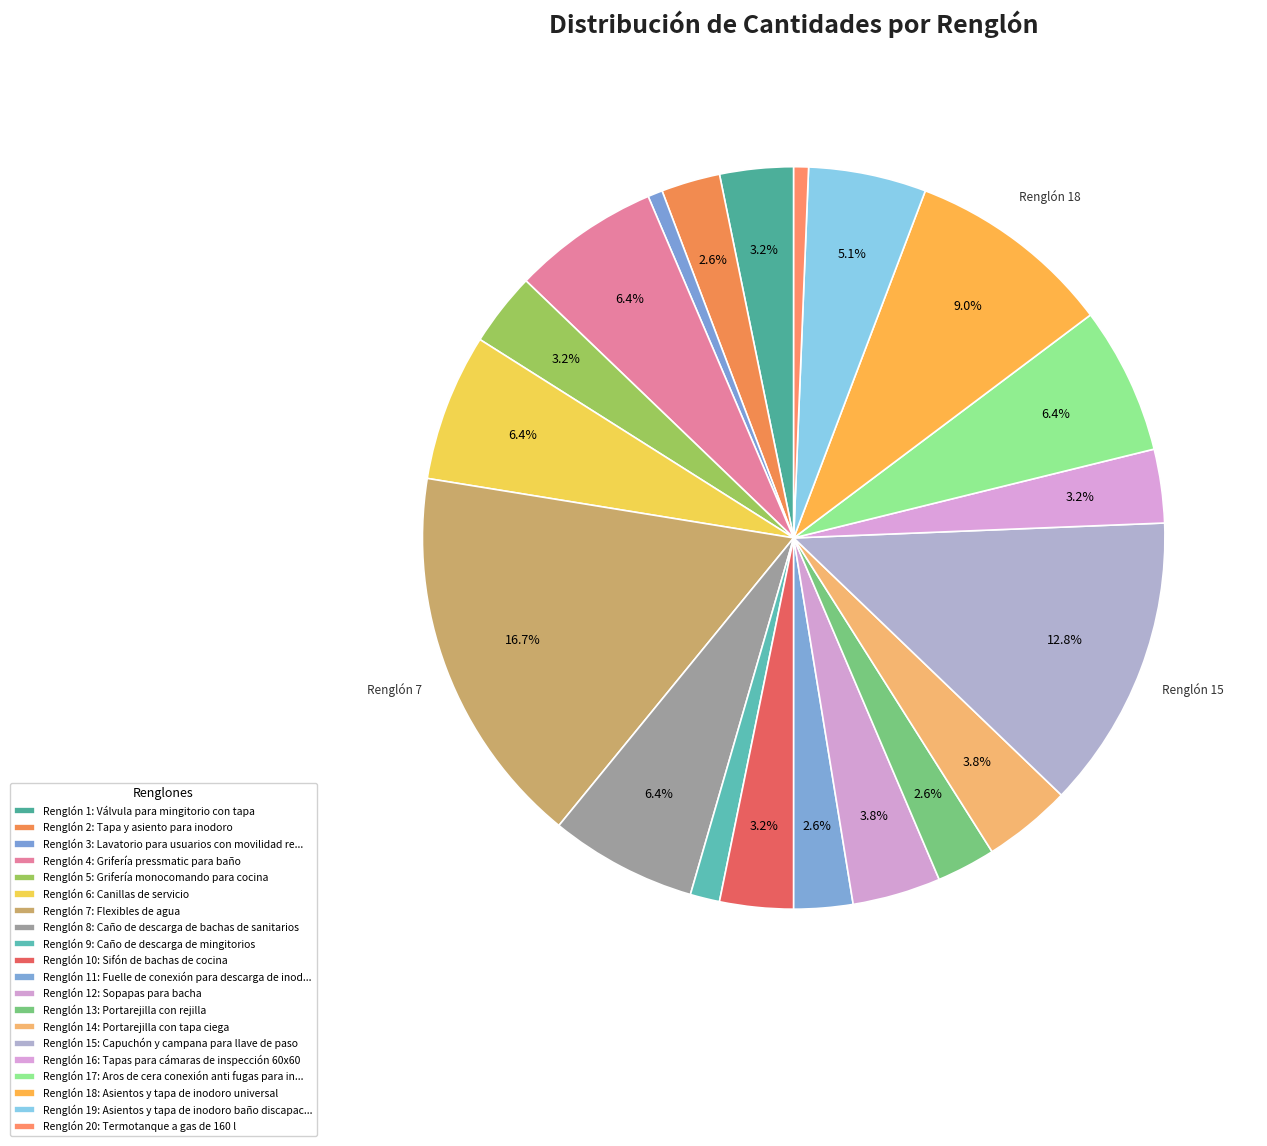

What is the smallest slice in the pie chart?

Lavatorio para usuarios con movilidad reducida